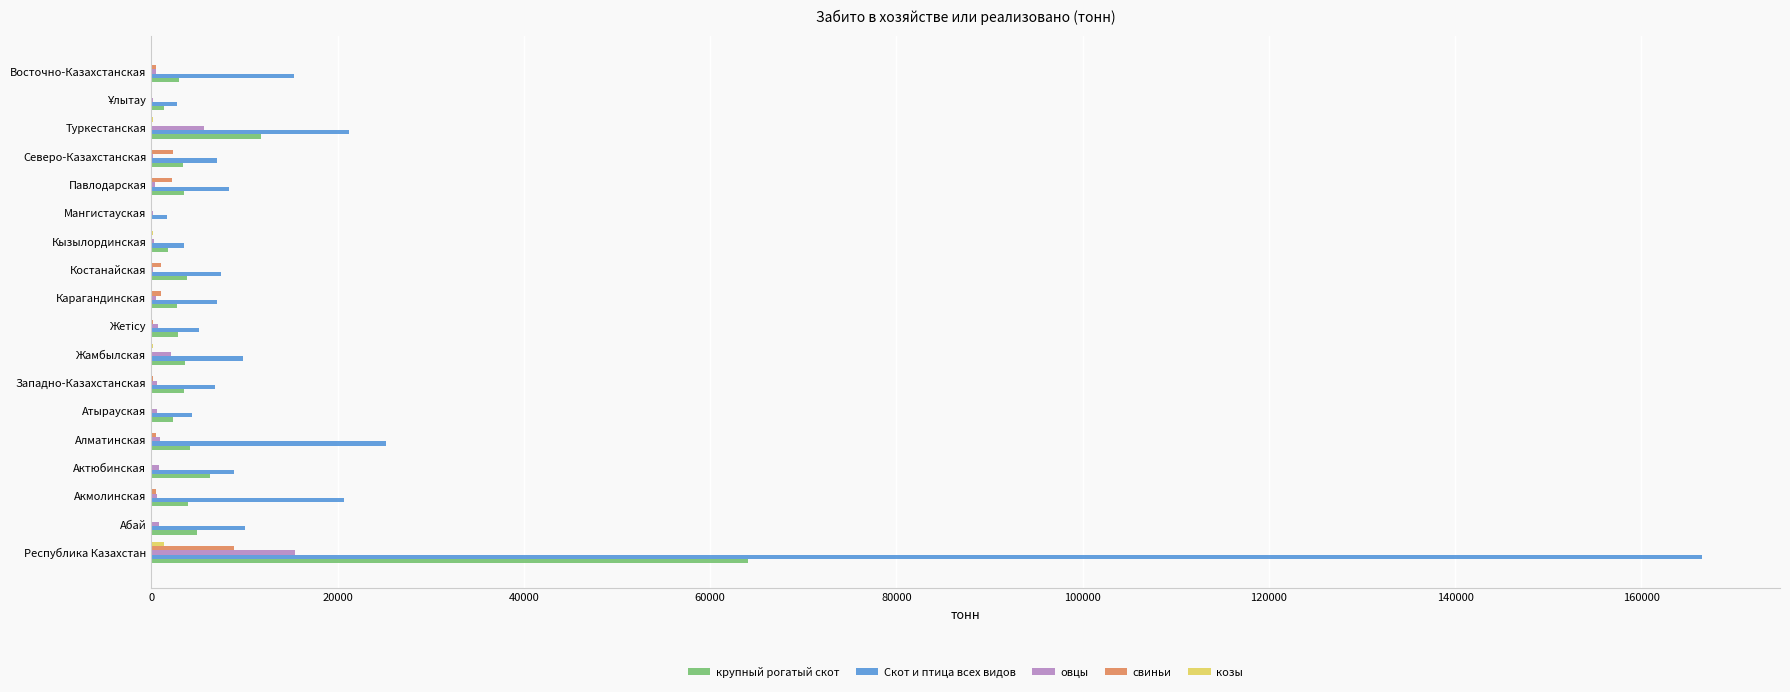

Is the value of овцы at Республика Казахстан greater than the value of крупный рогатый скот at Туркестанская?

Yes